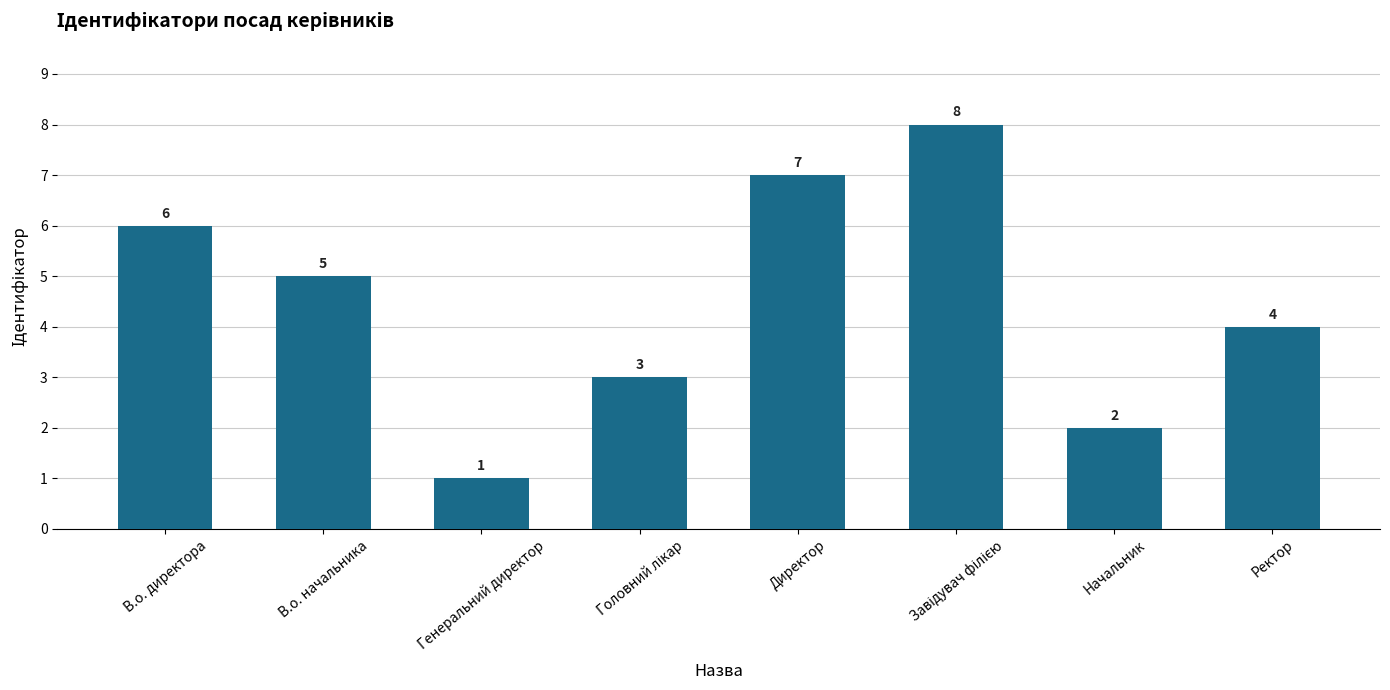

What is the greatest value displayed?

8